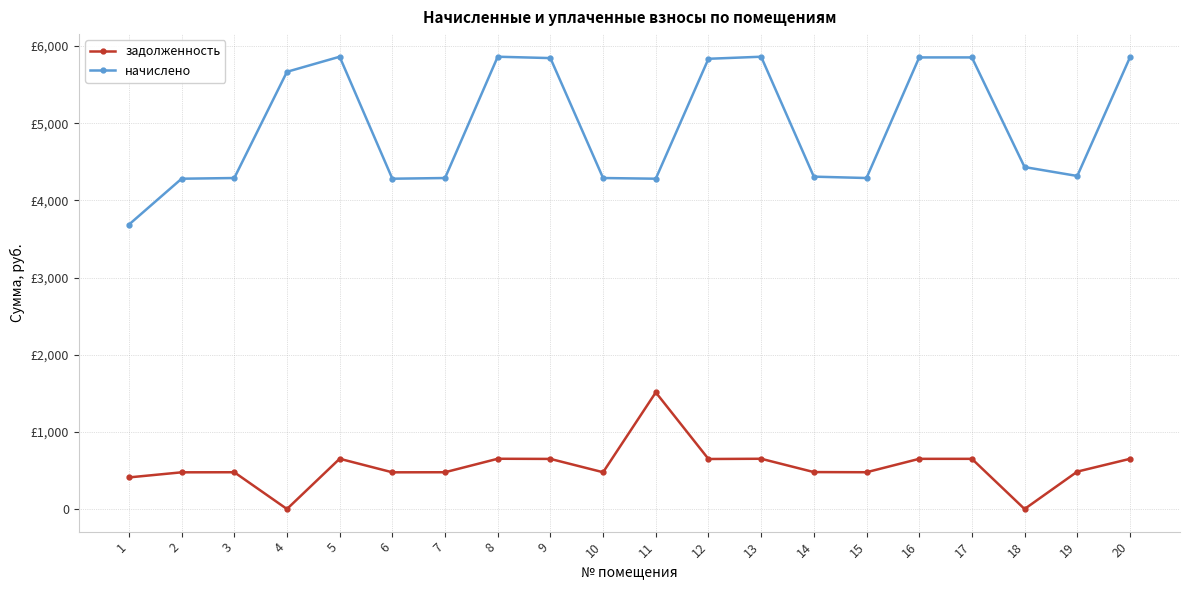

What are all the series names shown in the legend?

задолженность, начислено